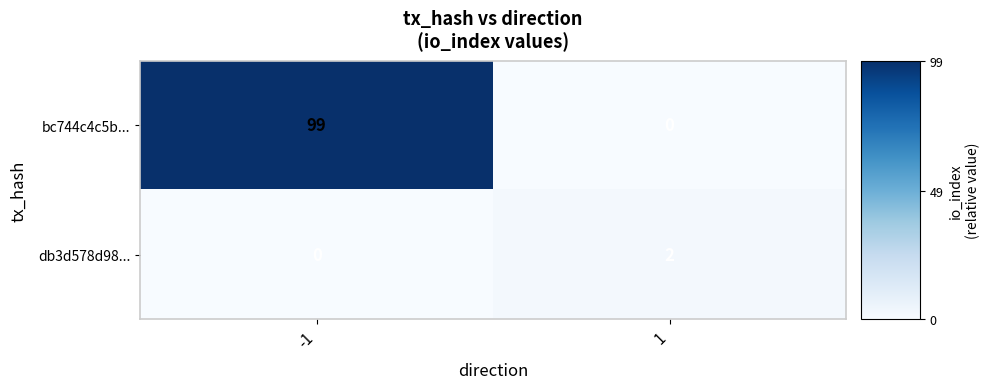

What is the total value across all series at 1?

2